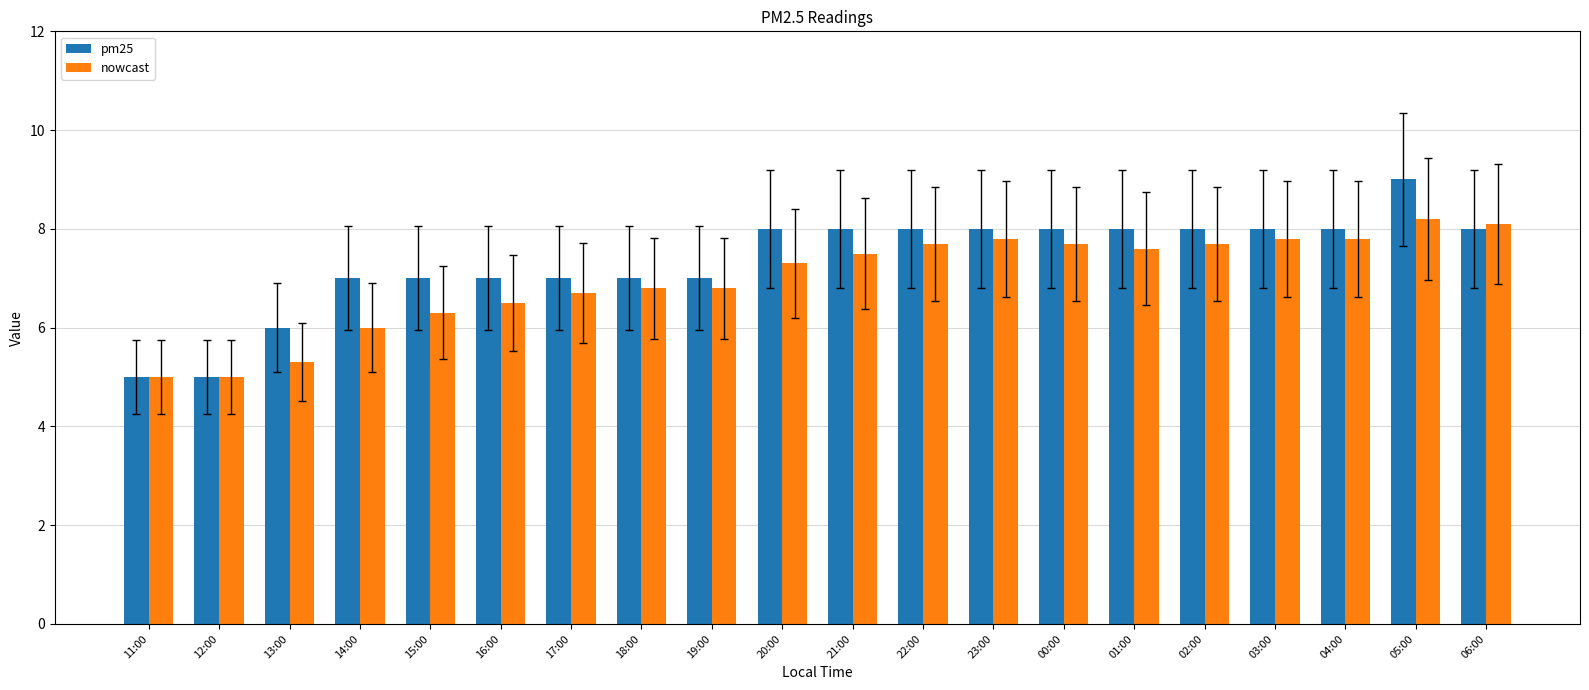

What is the total value across all series at 20:00?

15.3